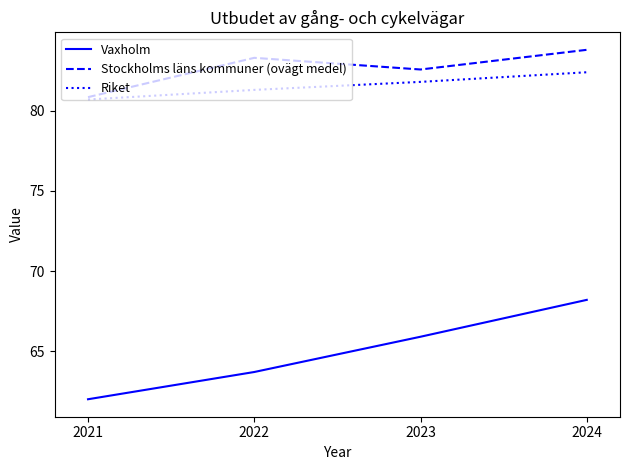

Which series changed the most between 2021 and 2023?

Vaxholm